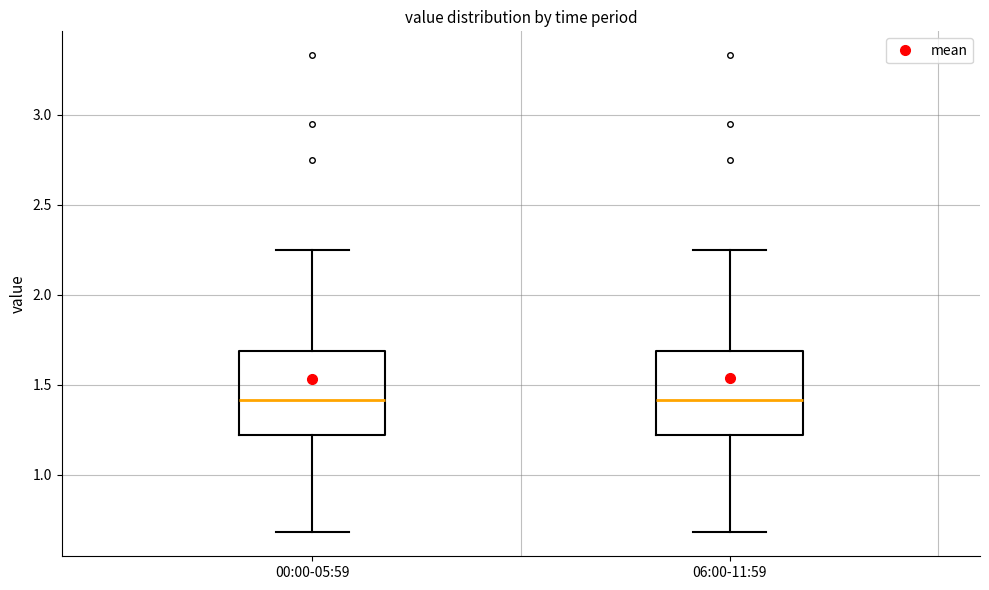

Reading left to right, read every box against the y-axis: the position of its median line, the range the box covers, and the ends of its whiskers. The values are not printed on the chart, so give them approximately, as read against the axis.

00:00-05:59: median 1.40, box 1.20 to 1.70, whiskers 0.70 to 2.25
06:00-11:59: median 1.40, box 1.20 to 1.70, whiskers 0.70 to 2.25